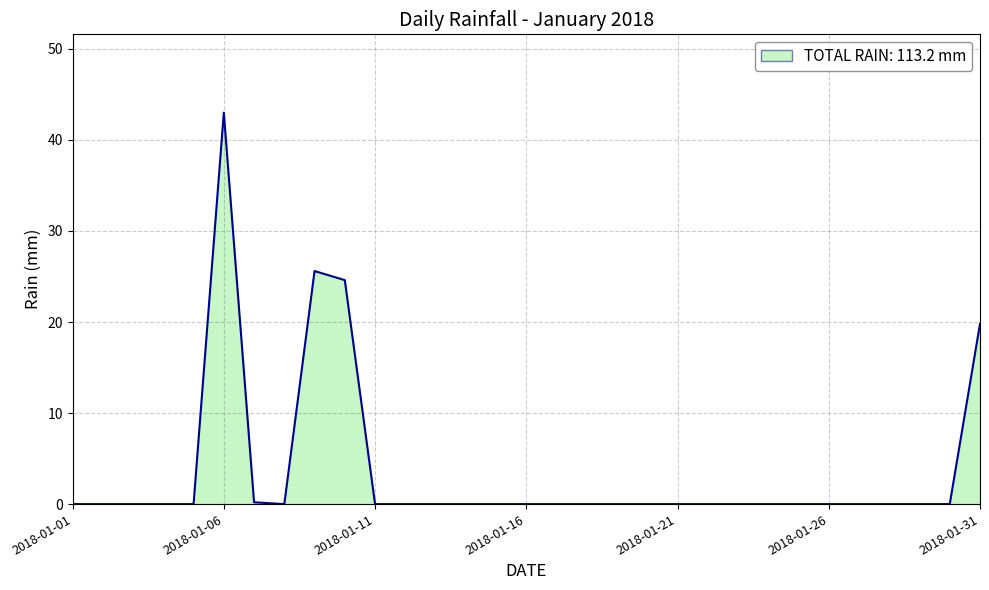

Does the chart display data point markers on the line(s)?

No